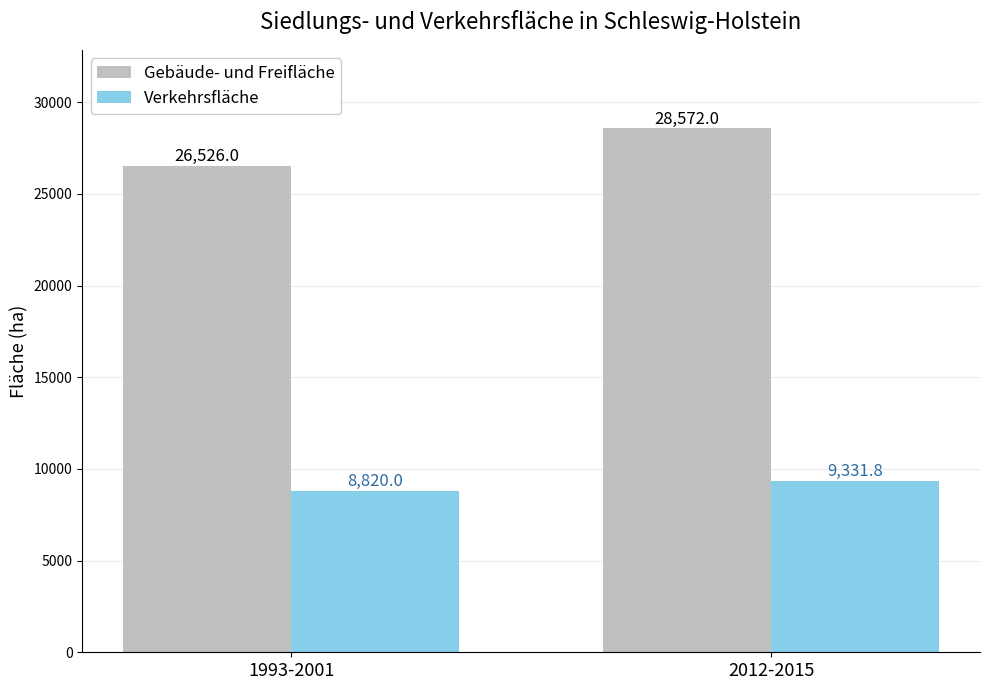

Are the bars horizontal?

No